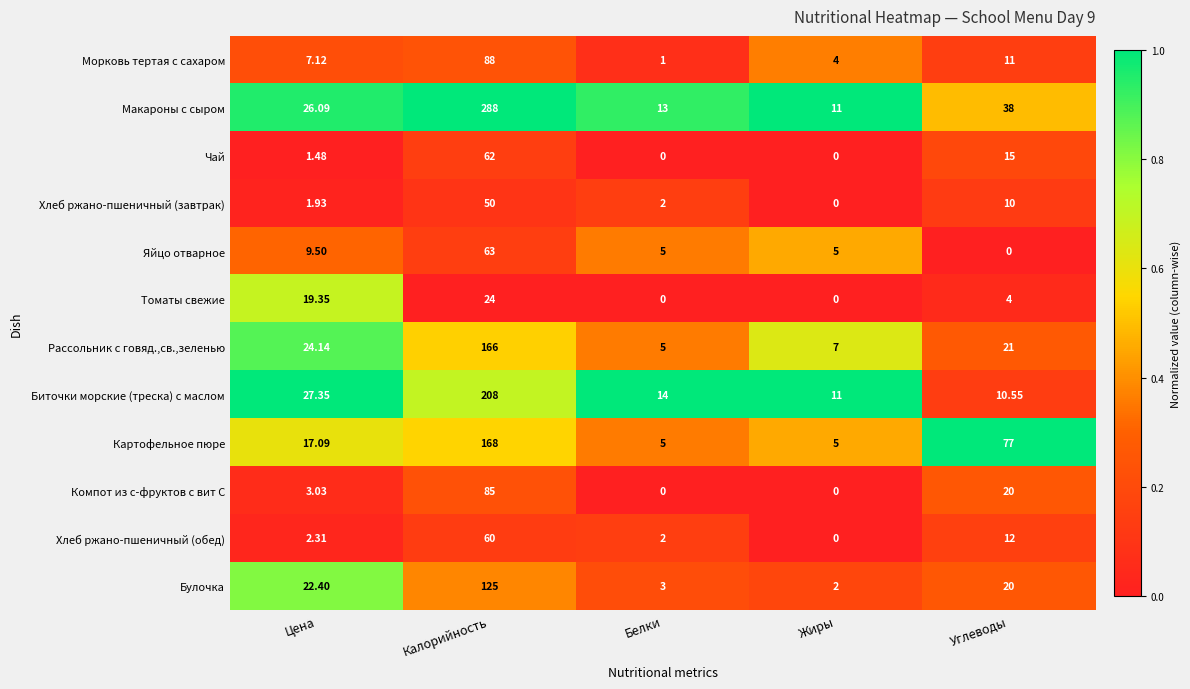

Count the number of data series in this chart.

12